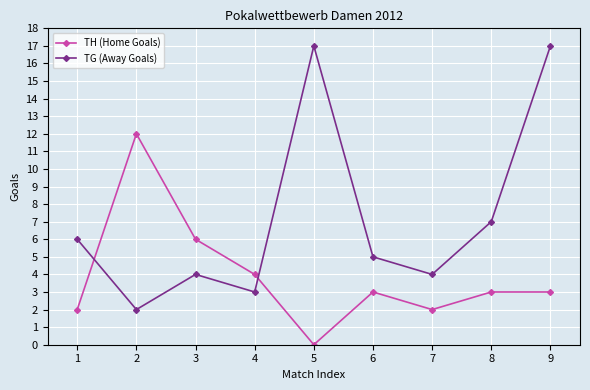

In TG (Away Goals), how many points are lower than both neighbors (excluding endpoints)?

3